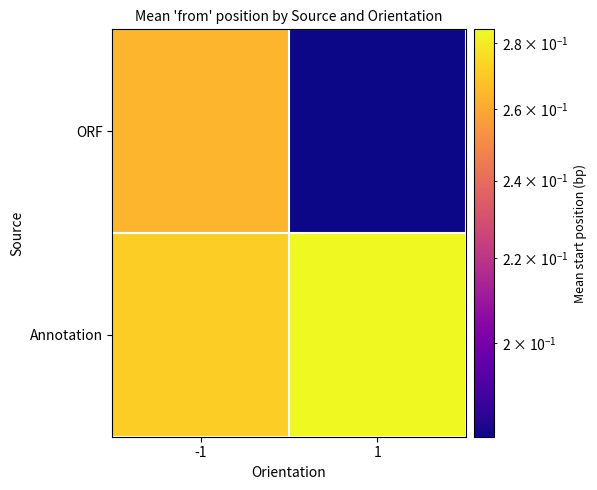

How many distinct data groups are displayed?

2